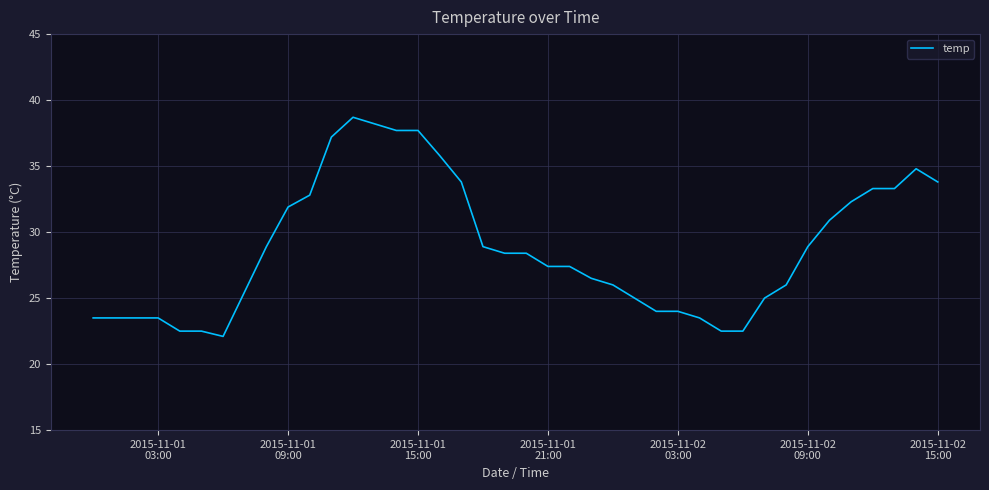

What is the difference between the maximum and minimum values?

16.6